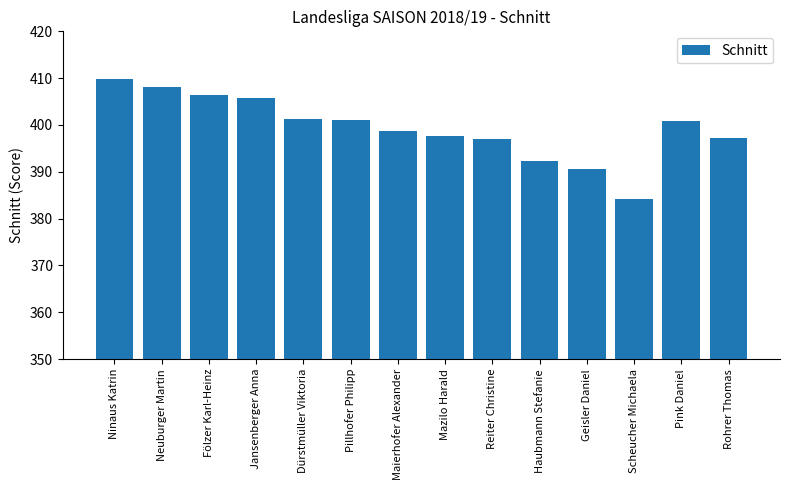

At which label does the data first exceed 400?

Ninaus Katrin